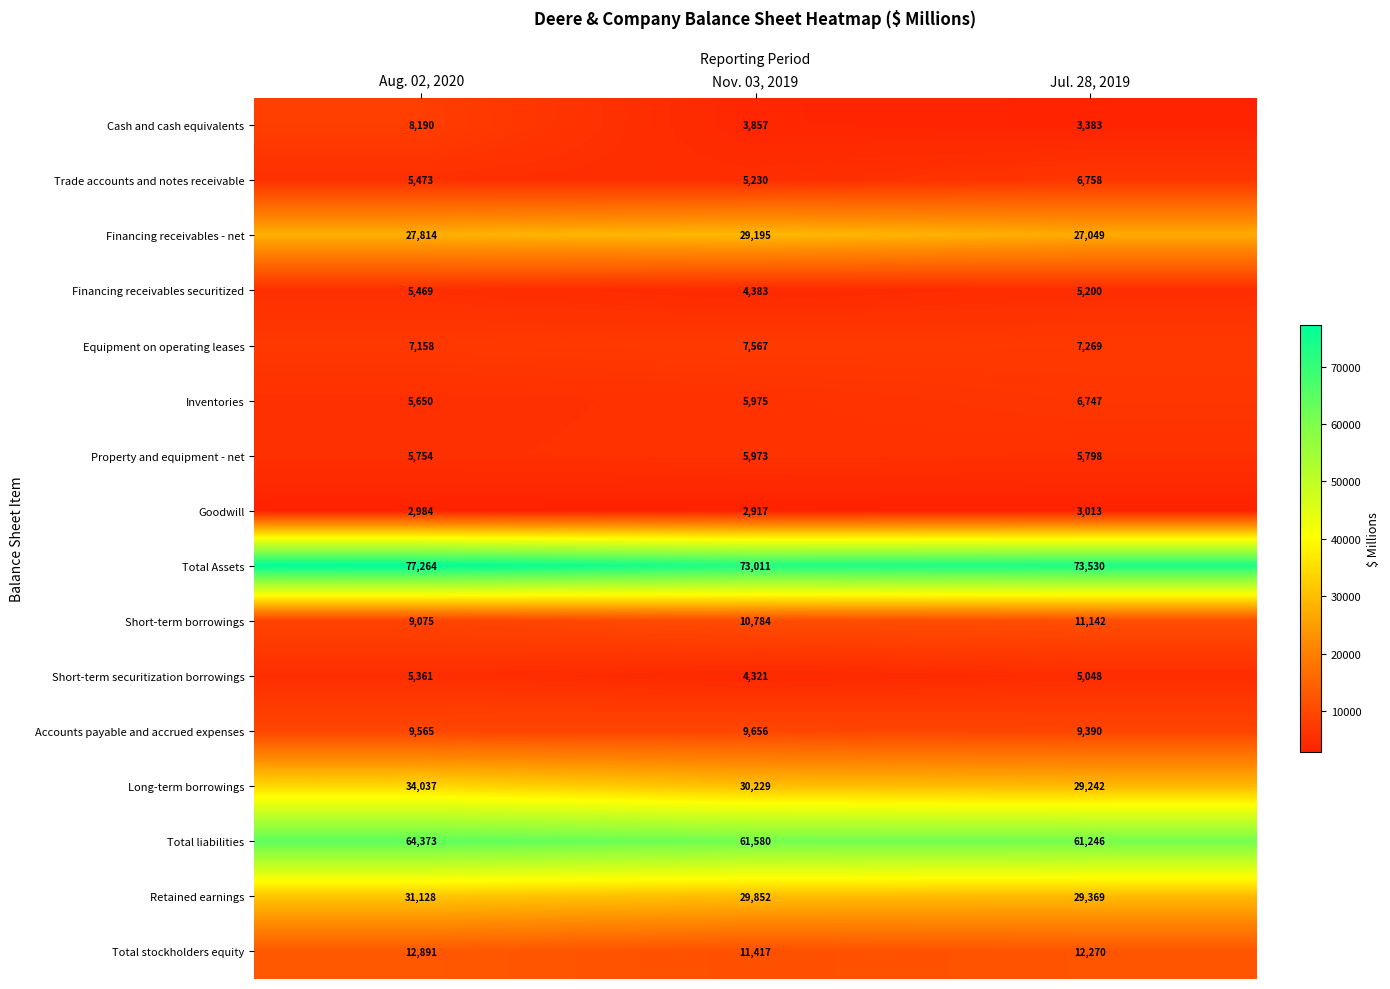

Rank the categories by Short-term securitization borrowings value from lowest to highest.

Nov. 03, 2019, Jul. 28, 2019, Aug. 02, 2020